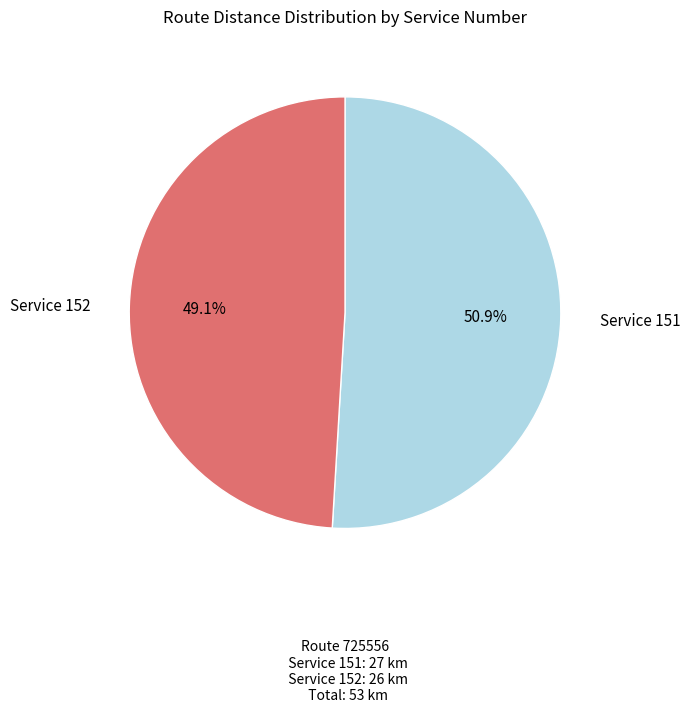

Is there any slice that represents more than half of the pie?

Yes